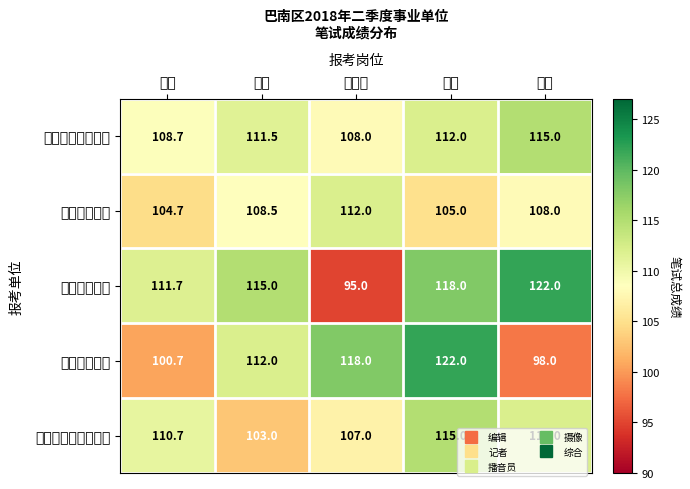

Rank the series at 综合 from highest to lowest value.

巴南区图书馆, 巴南区广播电视台, 巴南区文化执法大队, 巴南区文化馆, 巴南区博物馆